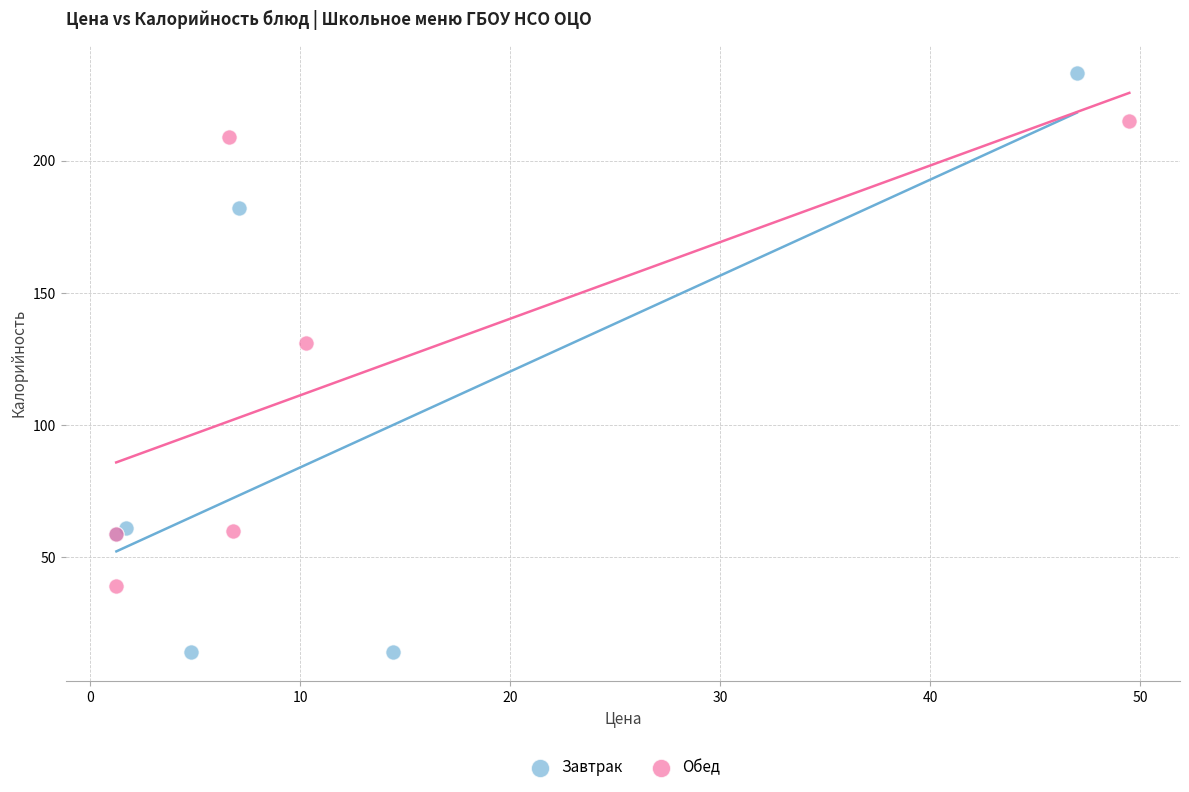

Which series reaches the maximum Y coordinate?

Завтрак